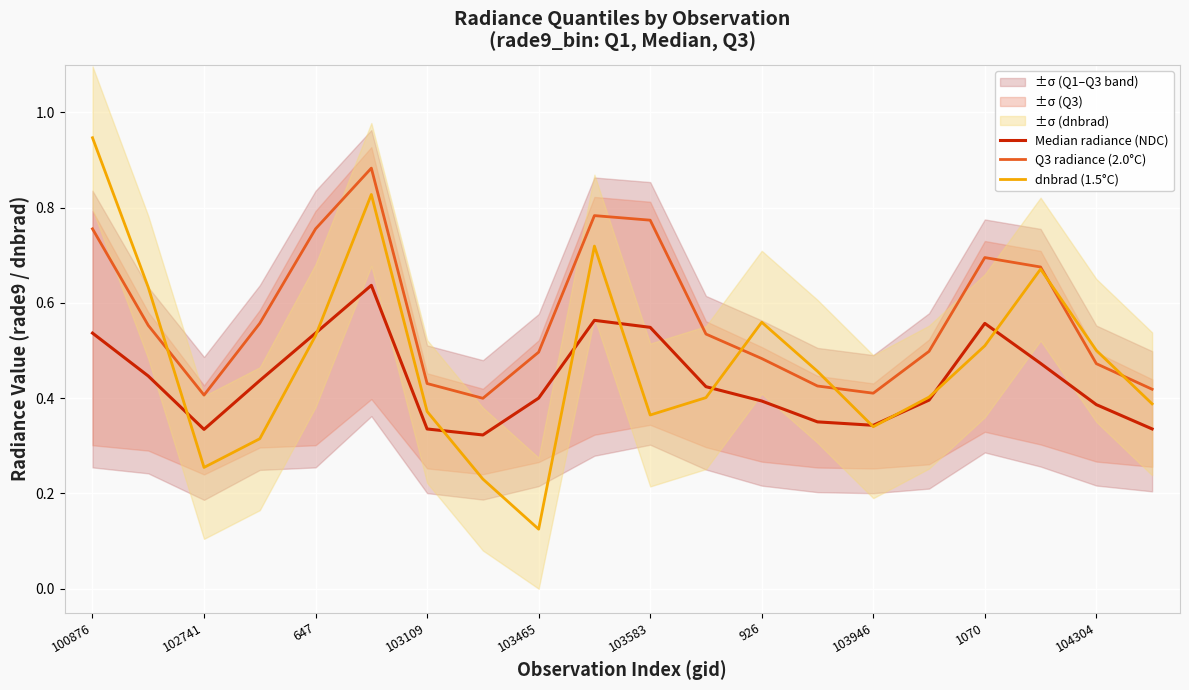

What is the difference between the second highest and second lowest values in the Q3 radiance (2.0°C) series?

0.4